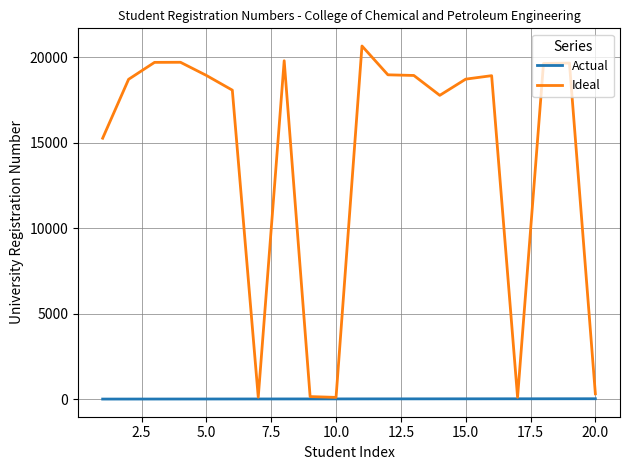

Rank the series by their maximum value, from lowest to highest.

Actual, Ideal